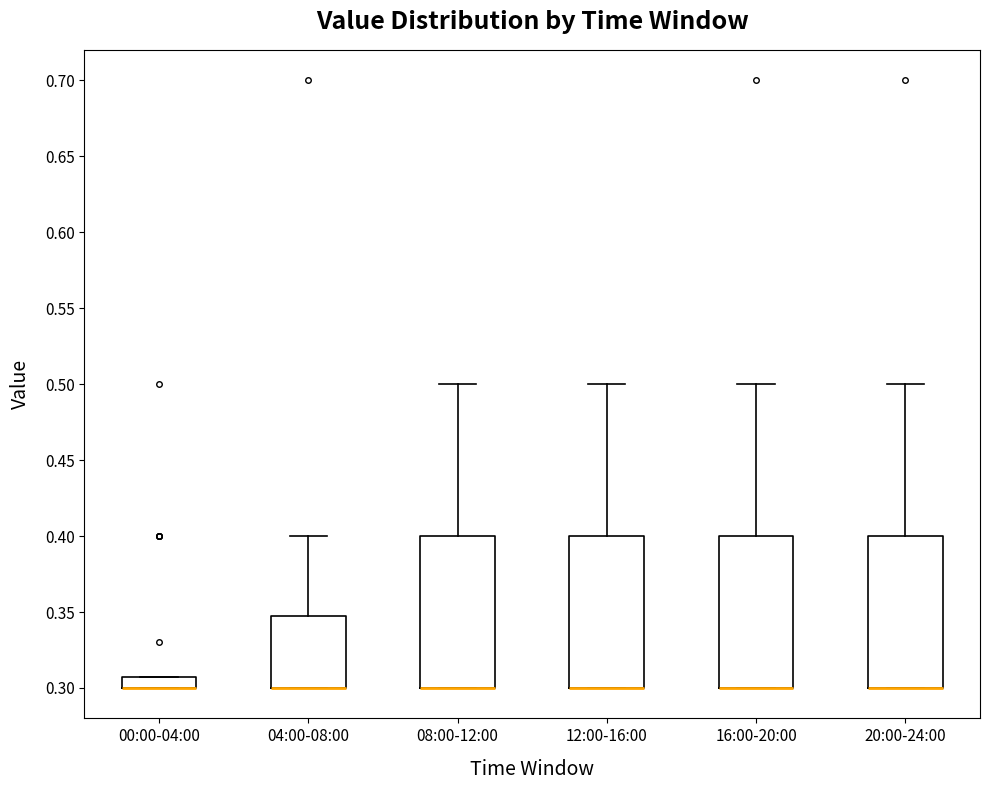

Where does the upper whisker of the box for 20:00-24:00 end on the y-axis? The values are not printed on the chart, so give them approximately, as read against the axis.

0.50